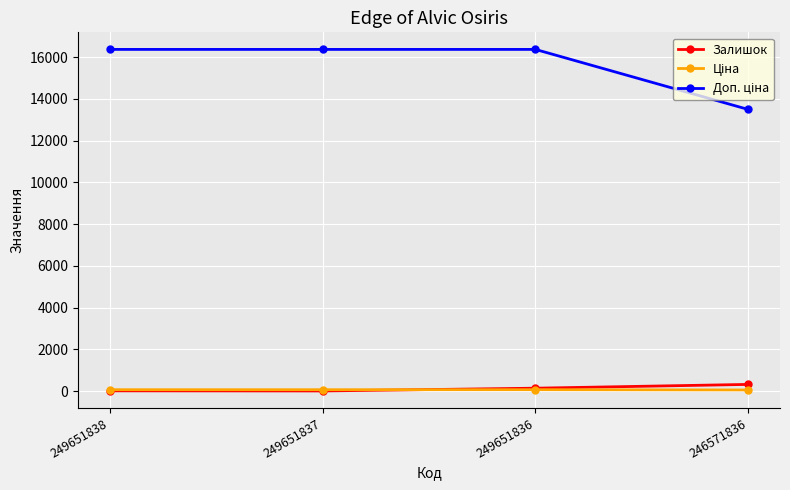

How many interior local valleys does the Залишок series have?

1